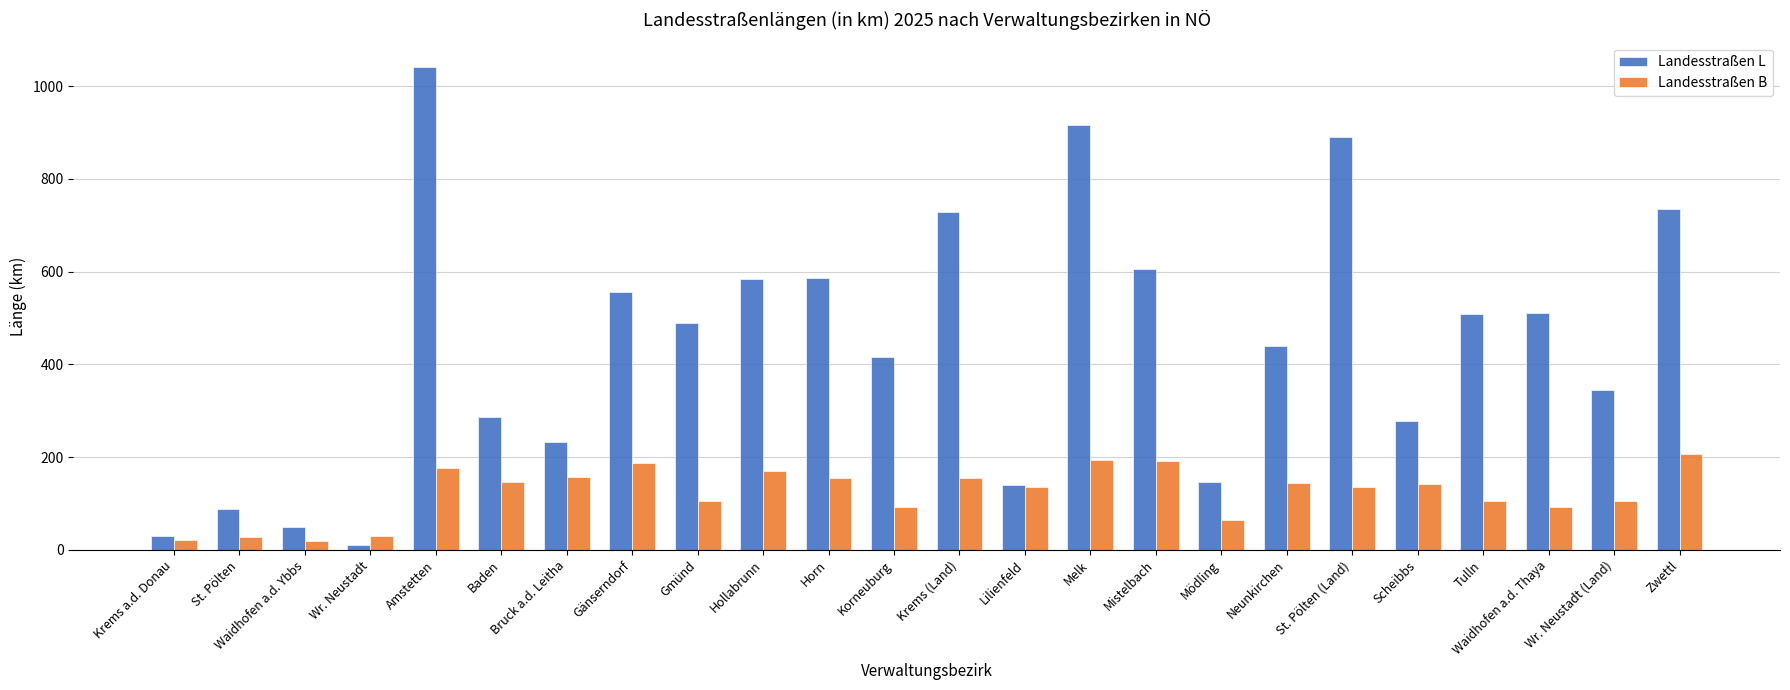

What is the difference between the Landesstraßen B values at St. Pölten and Tulln?

78.3